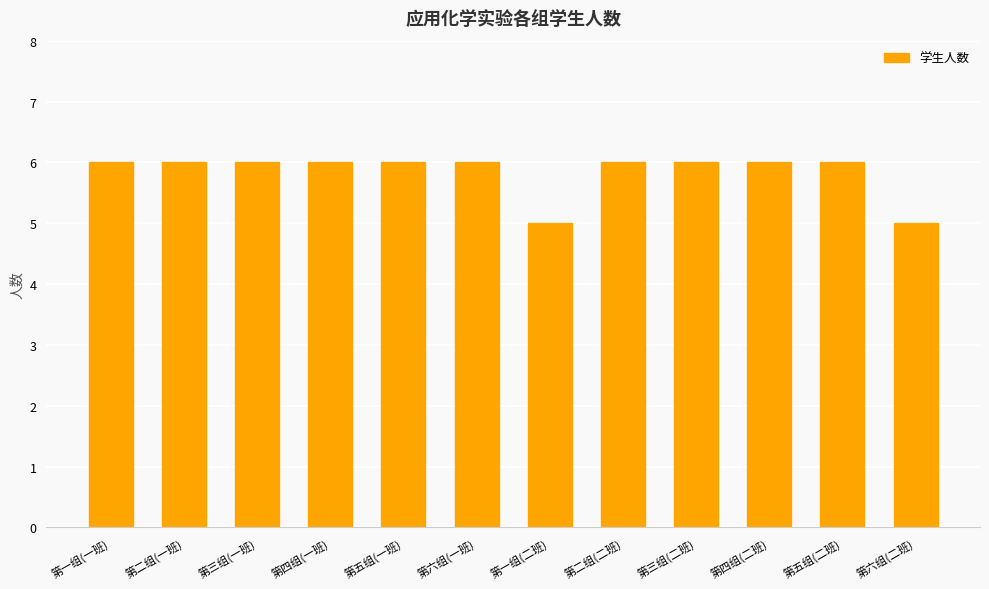

What is the value of the 5th bar from the left?

6